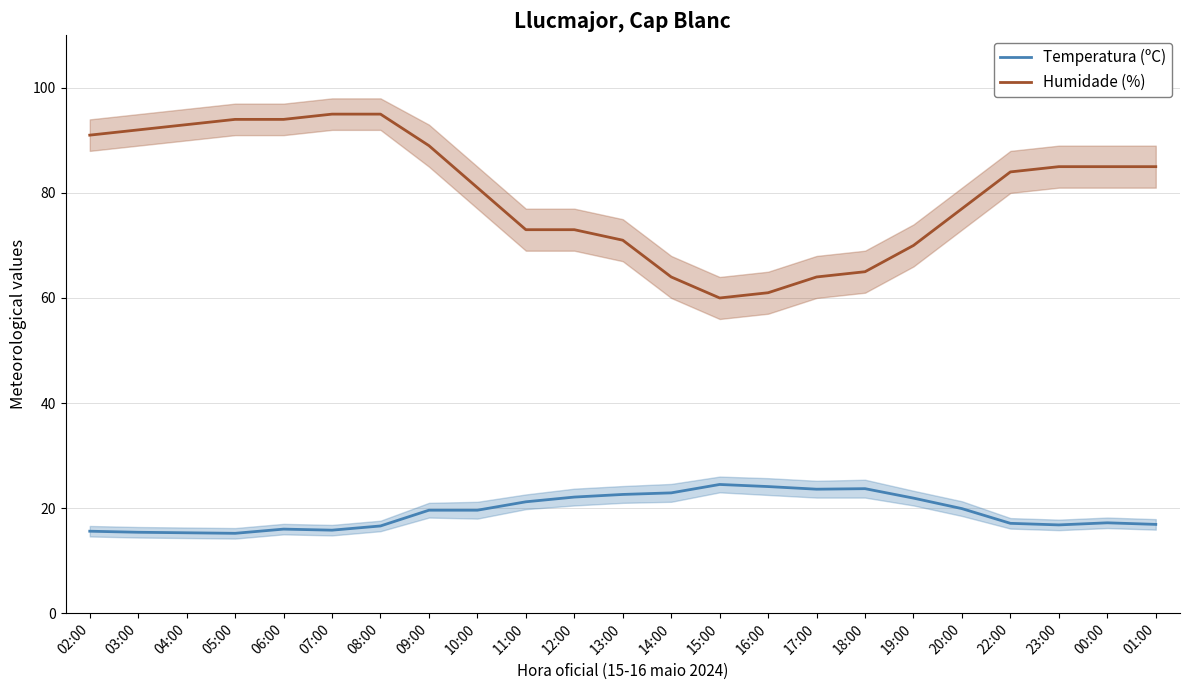

Reading left to right, list all the values displayed in this chart.

Temperatura (ºC): 15.6	15.4	15.3	15.2	16.0	15.8	16.6	19.6	19.6	21.2	22.1	22.6	22.9	24.5	24.1	23.6	23.7	21.9	19.9	17.1	16.8	17.2	16.9
Humidade (%): 91.0	92.0	93.0	94.0	94.0	95.0	95.0	89.0	81.0	73.0	73.0	71.0	64.0	60.0	61.0	64.0	65.0	70.0	77.0	84.0	85.0	85.0	85.0